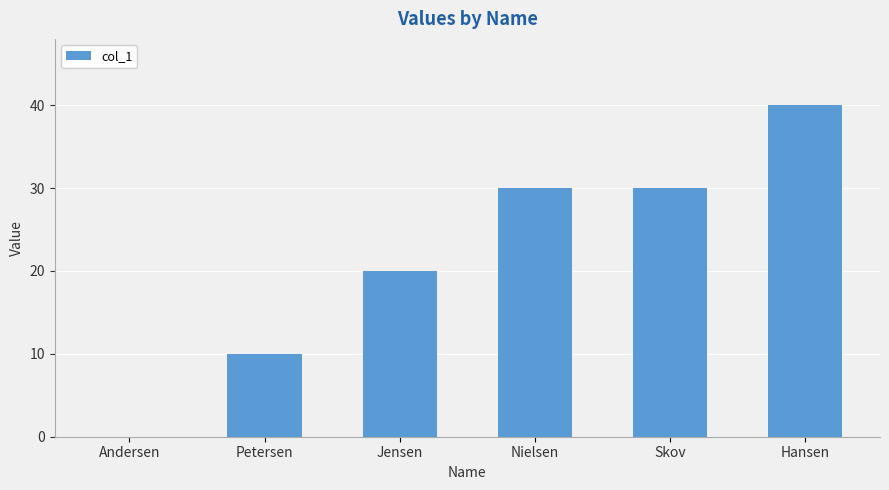

What is the greatest value displayed?

40